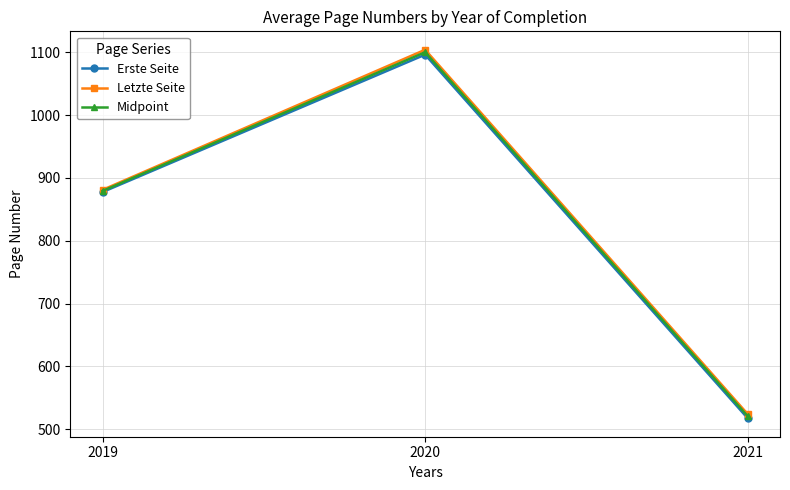

Is the value of Erste Seite at 2019 greater than the value of Letzte Seite at 2021?

Yes